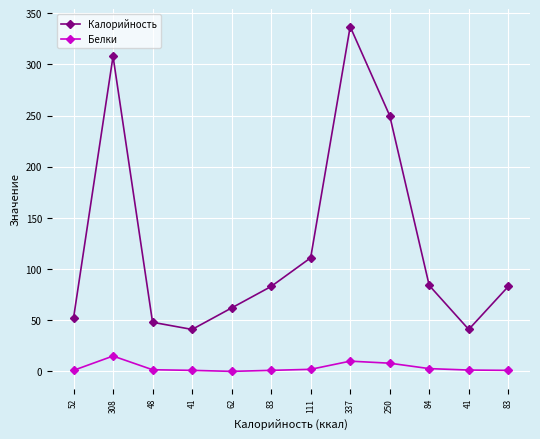

Between 111 and 52, which is larger?

111